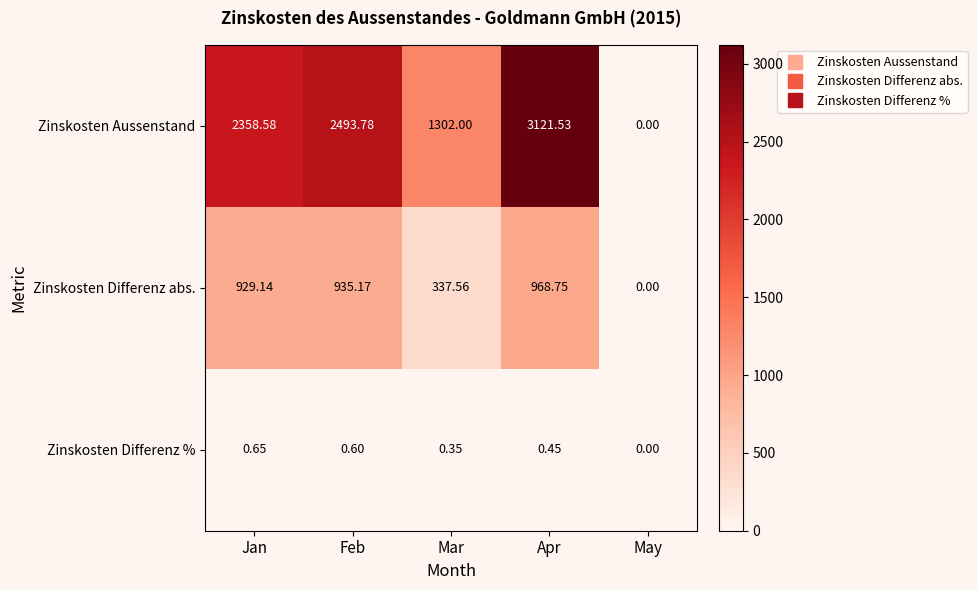

At which label does Zinskosten Differenz % reach its minimum?

May